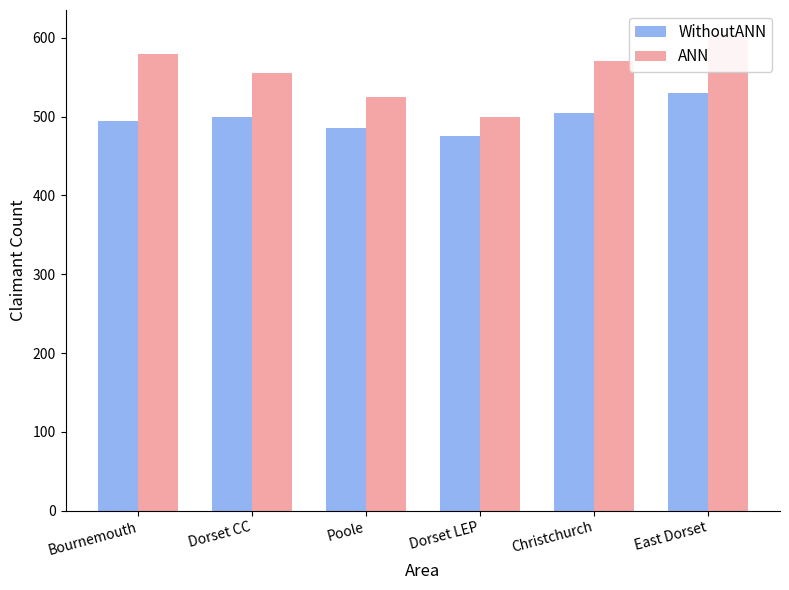

What is the value of the ANN bar at the 4th from the left?

500